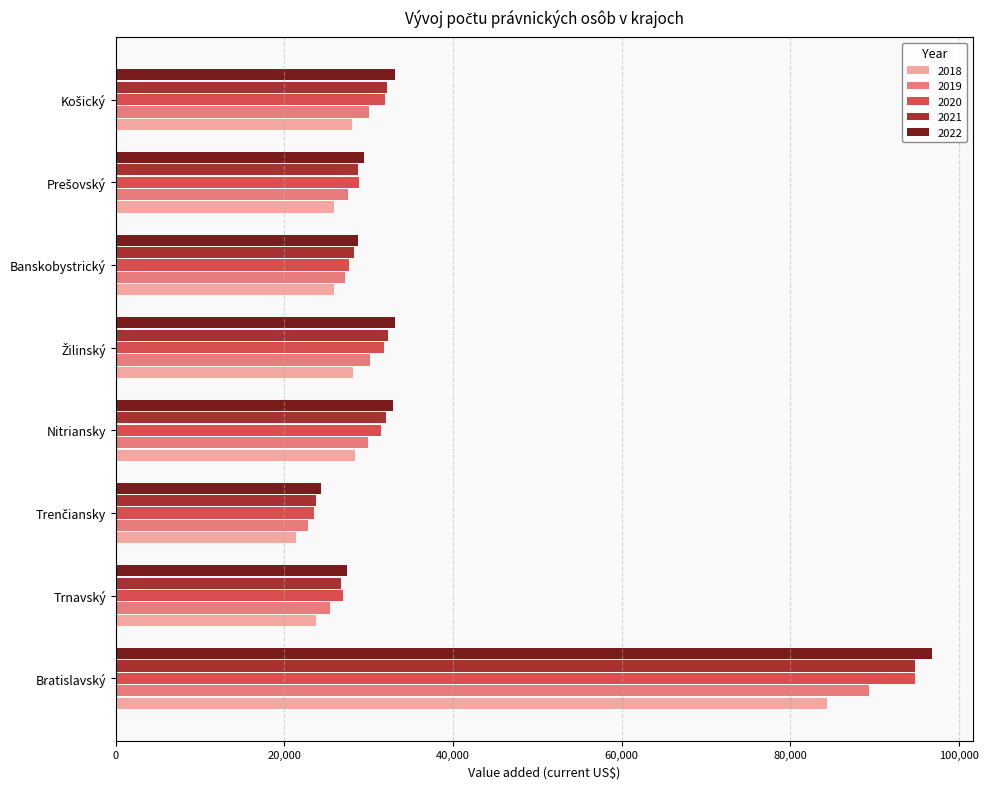

What is the difference between the highest and lowest values at Nitriansky?

4608